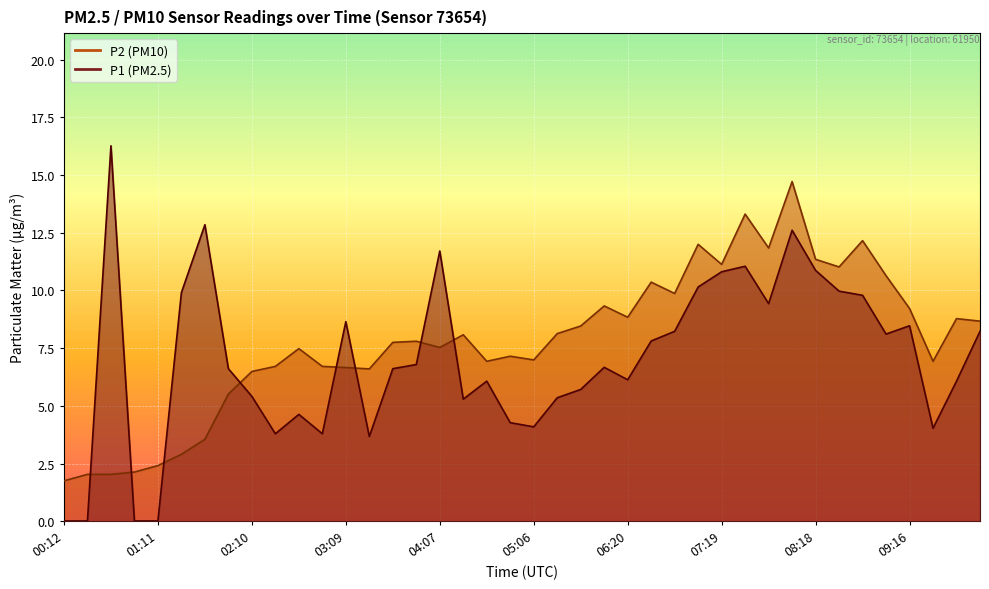

At which label does P2 reach its minimum?

00:12